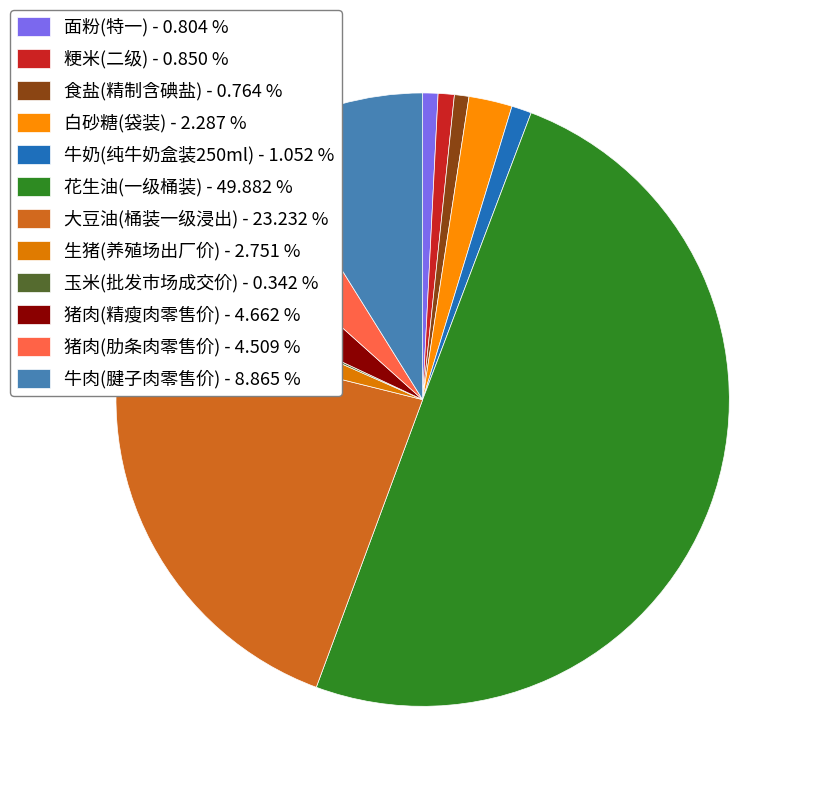

Does 大豆油(桶装一级浸出) represent more than half of the total?

No